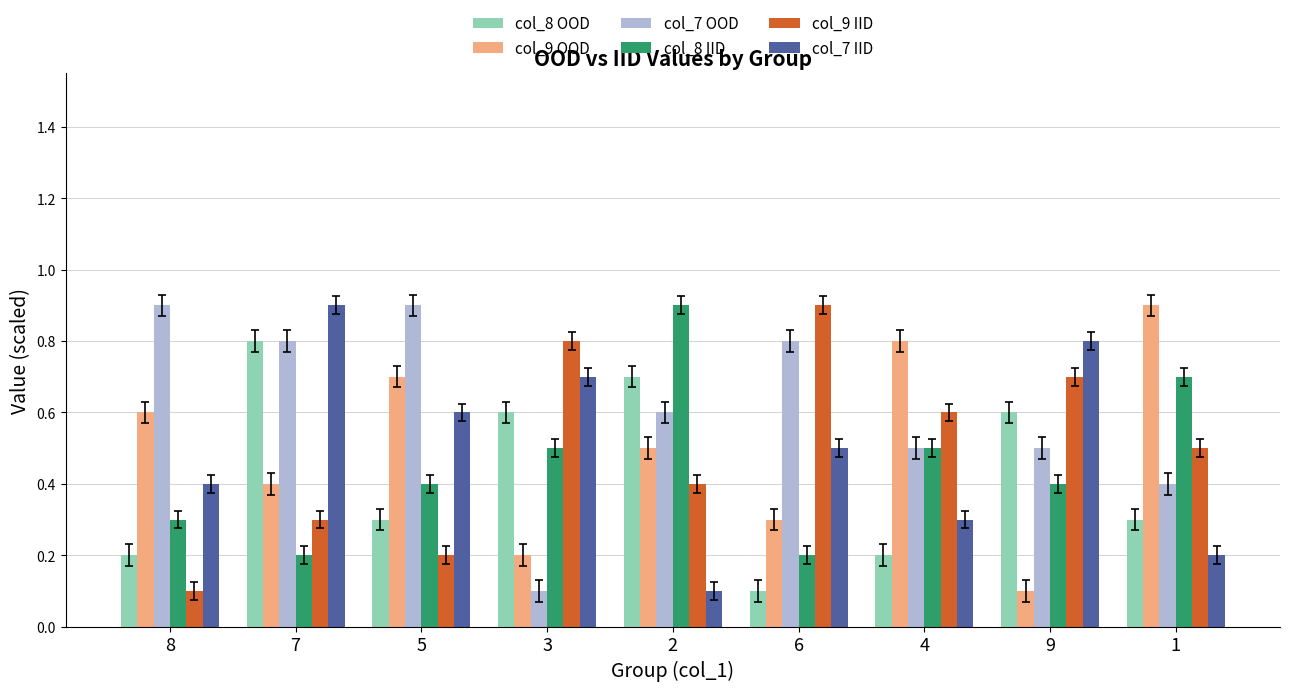

What is the highest value of the col_9 IID series?

0.9